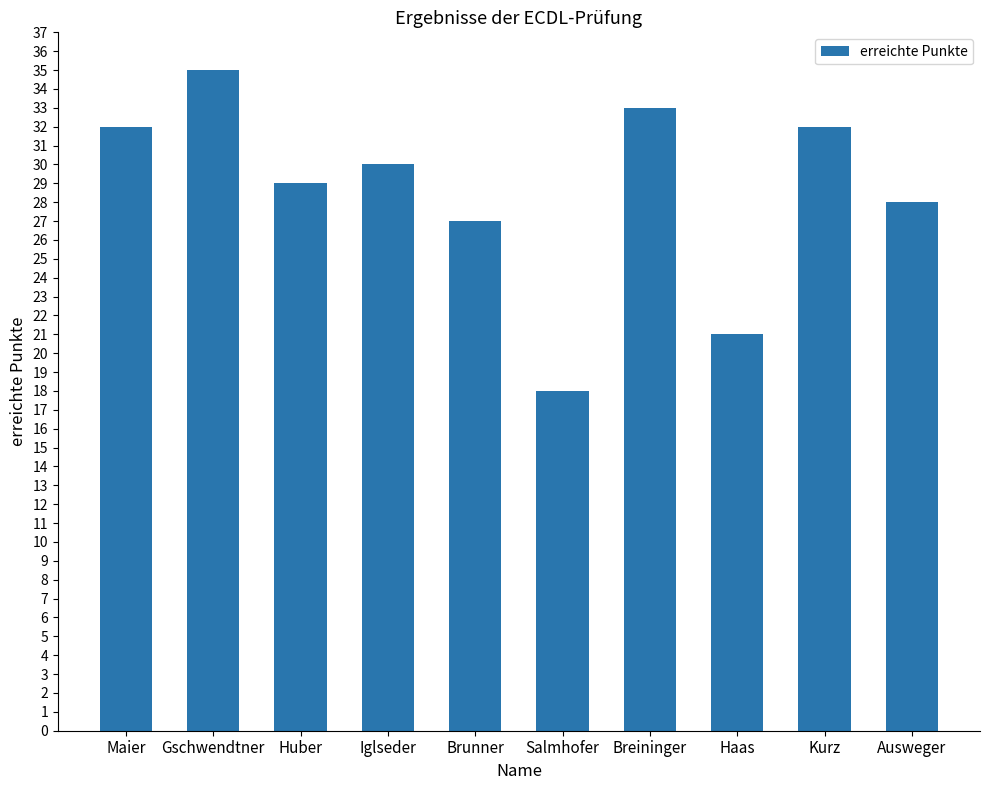

The value at Huber is 42. True or false?

False